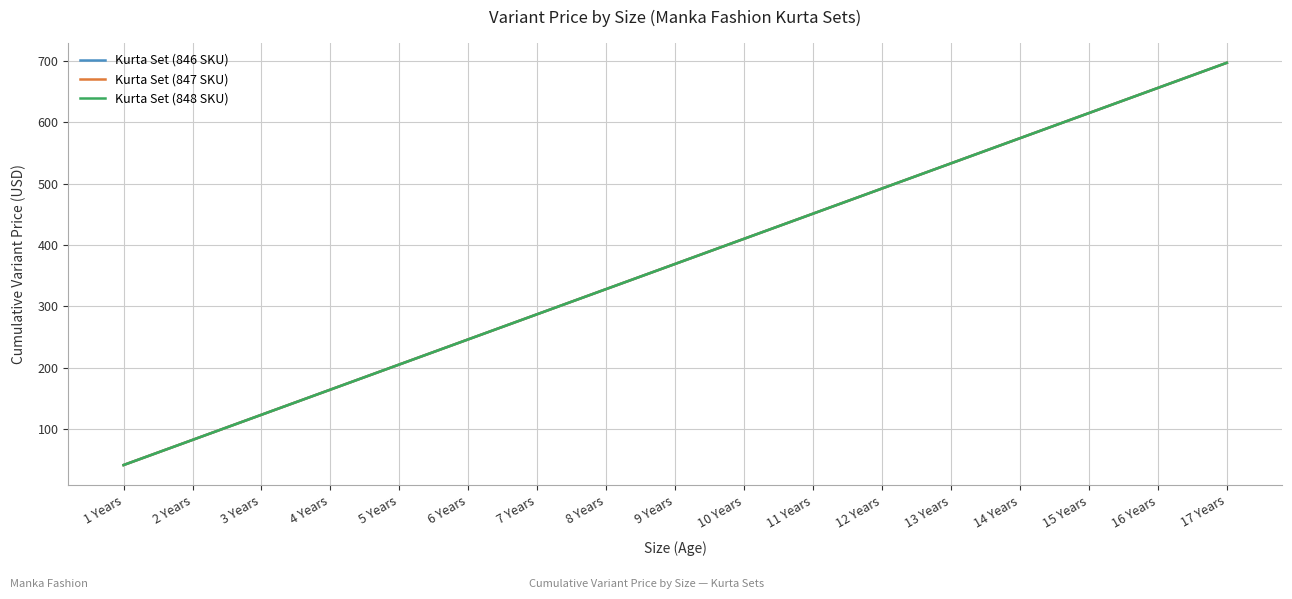

Is it true that Kurta Set (848 SKU) equals 67 at 1 Years?

False